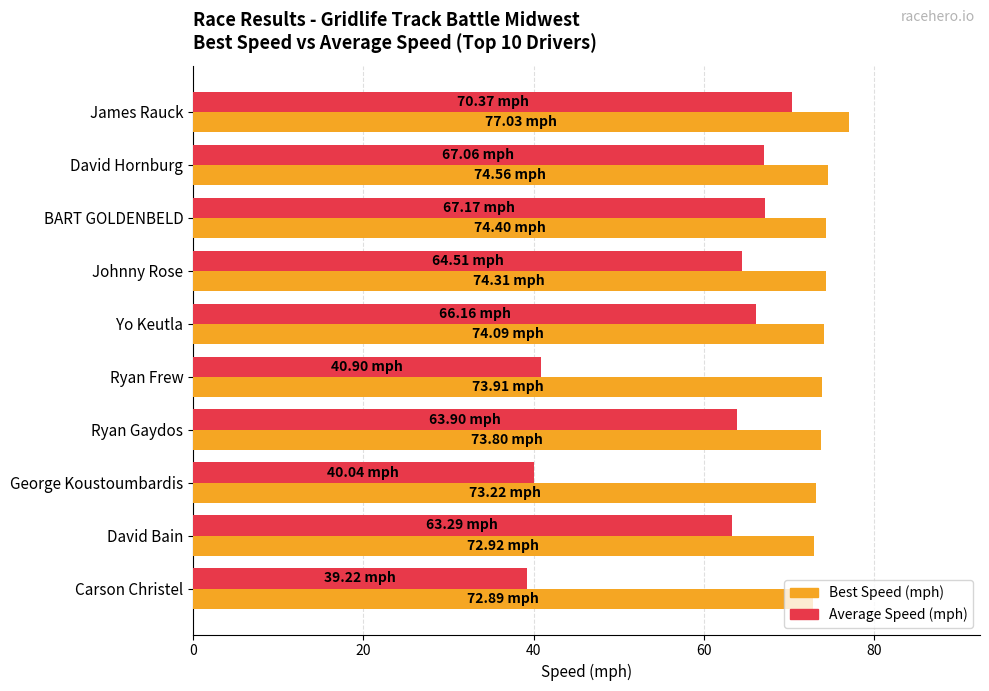

What is the sum of all Average Speed (mph) values?

582.6